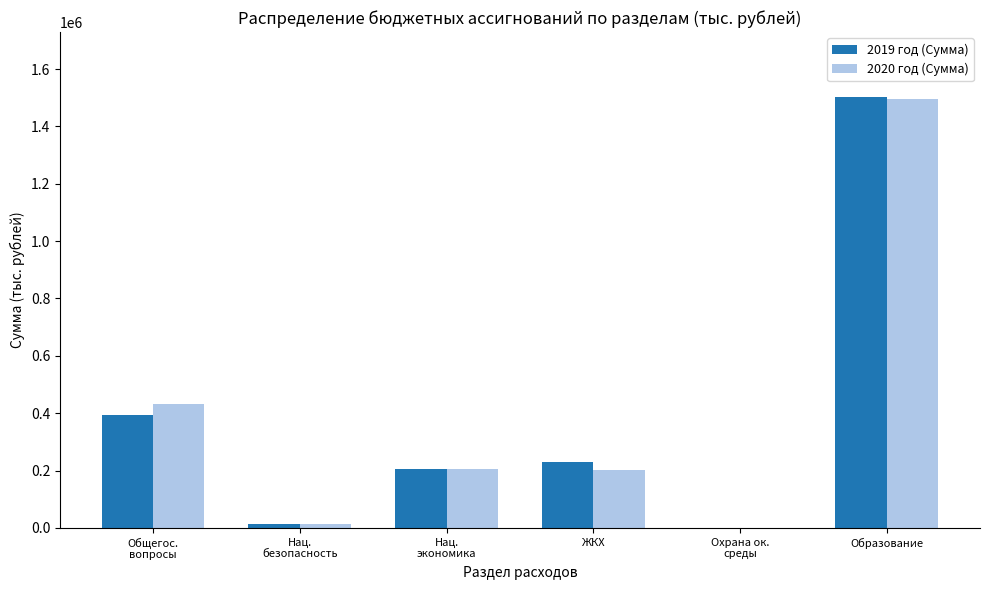

What is the sum of all 2020 год (Сумма) values?

2348714.7